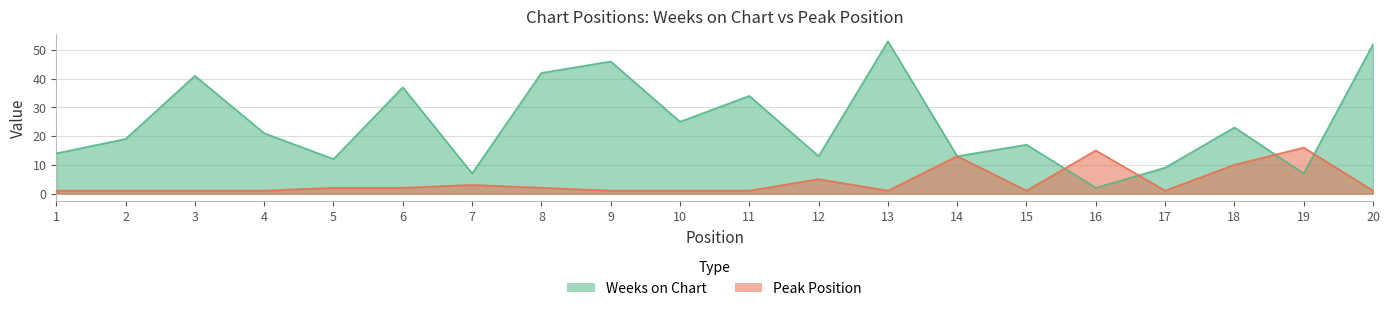

The Weeks on Chart series shows 38 at 10. True or false?

False